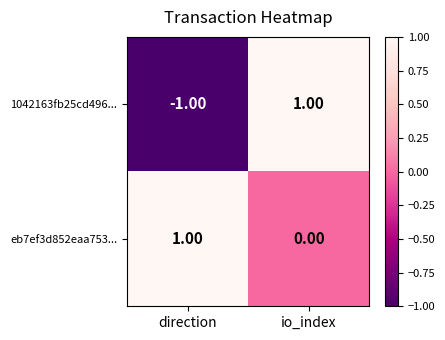

Where is eb7ef3d852eaa753... nearest to the value 0?

io_index